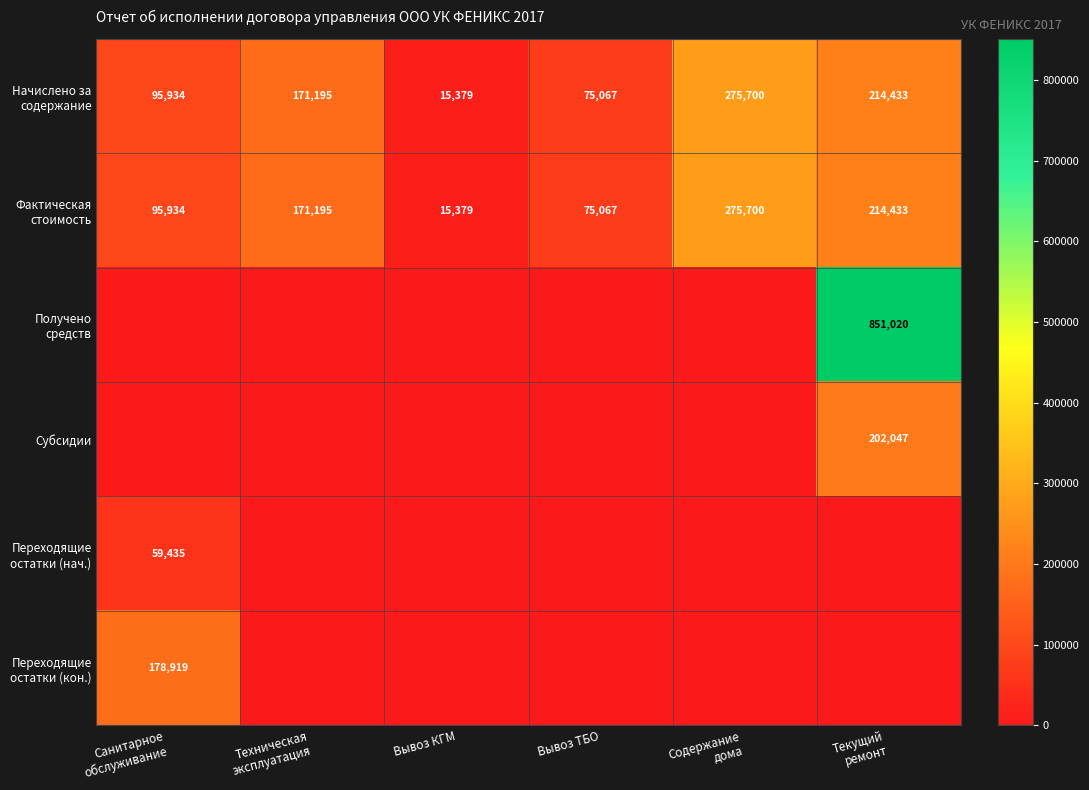

At which category does the chart reach its peak across all series?

Текущий
ремонт